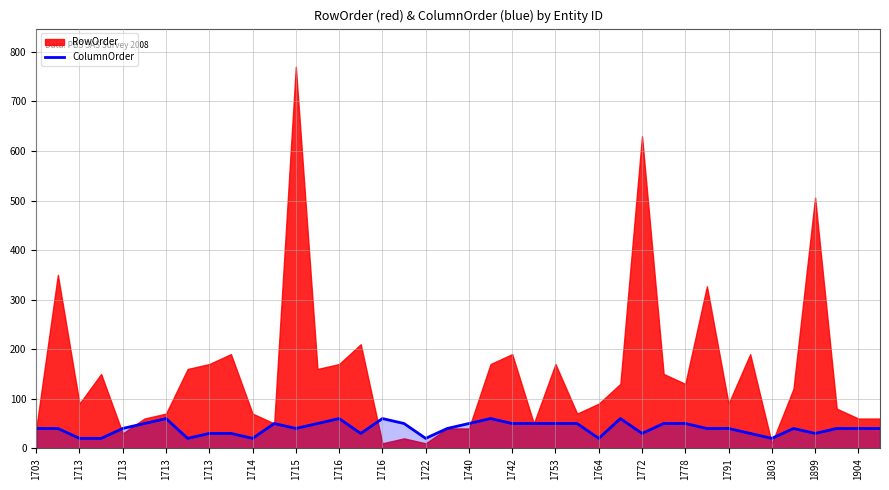

Approximately how many times larger is the value at 31 compared to 1753?

1.0